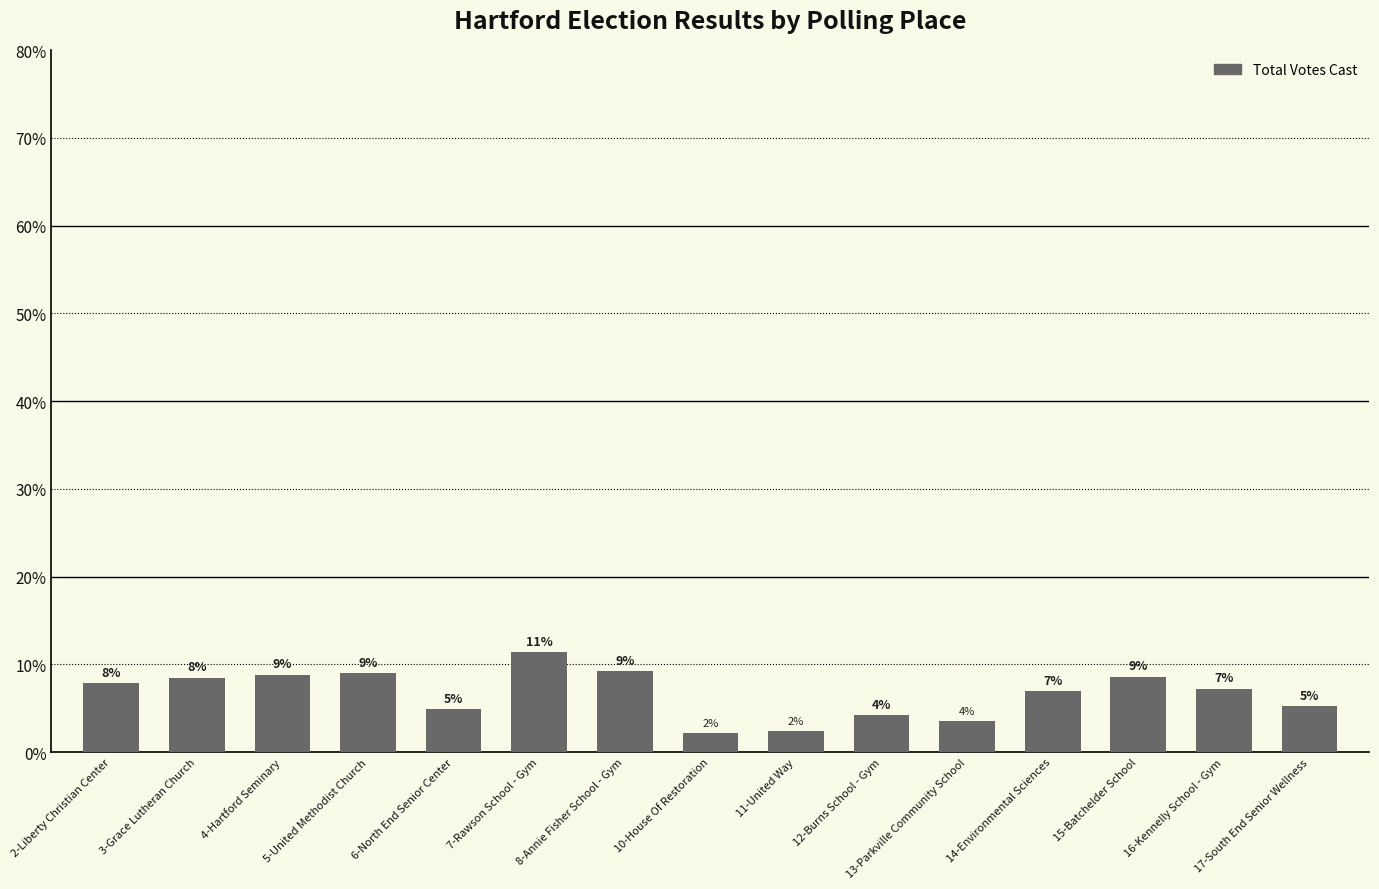

What is the sum of the values at 6-North End Senior Center and 3-Grace Lutheran Church?

13.4